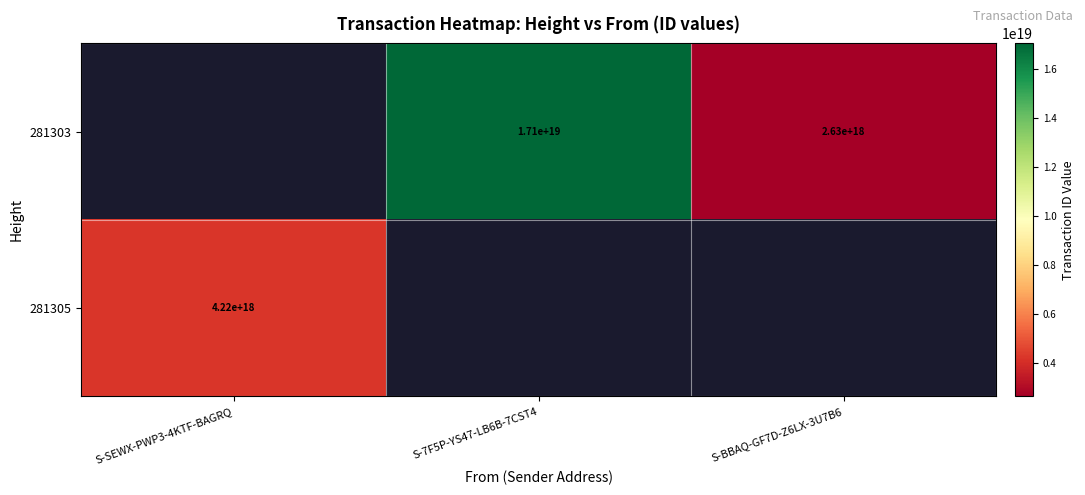

Is it true that 281305 equals 4220000000000000000 at S-SEWX-PWP3-4KTF-BAGRQ?

True